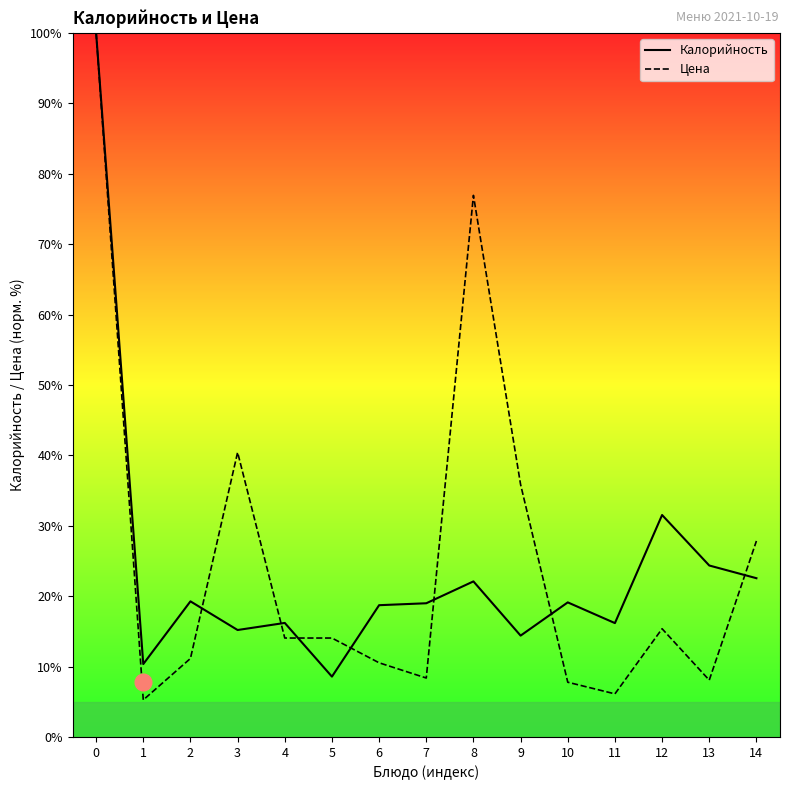

List the labels in order of Калорийность value, largest first.

0, 12, 13, 14, 8, 2, 10, 7, 6, 4, 11, 3, 9, 1, 5